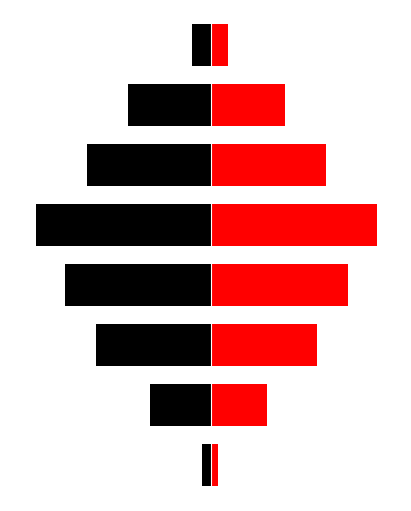

How many values in the Black series exceed -421?

3